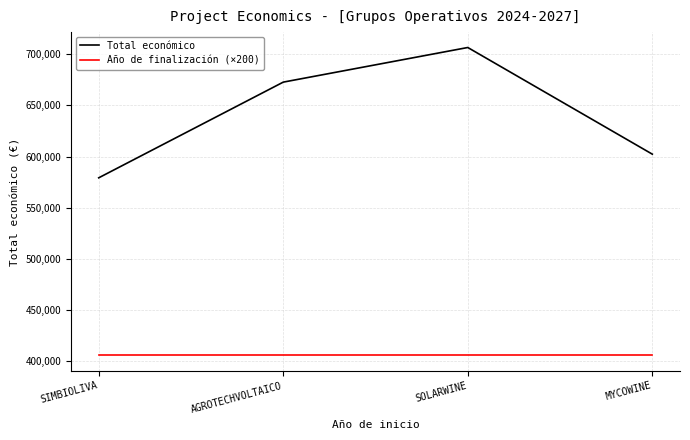

Where is Total económico nearest to the value 642924?

AGROTECHVOLTAICO